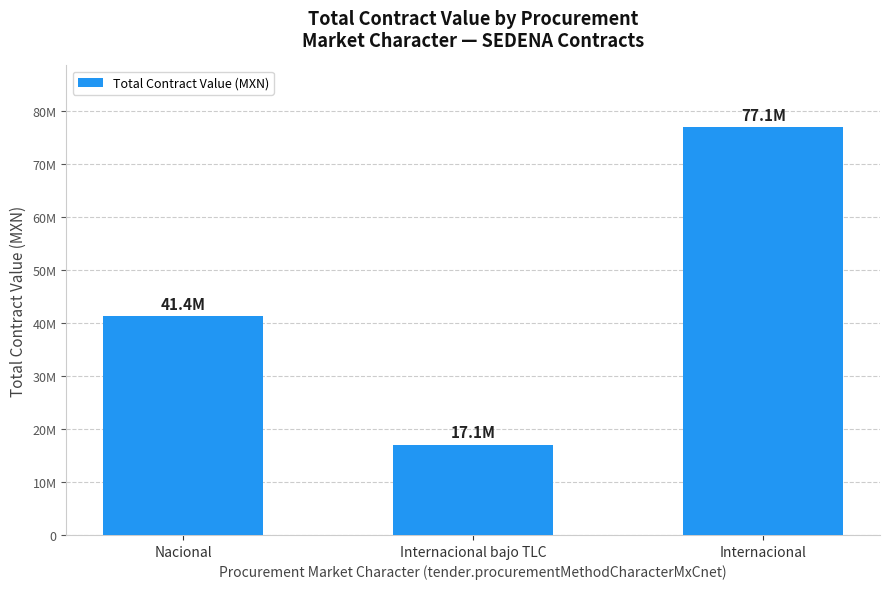

Reading left to right, extract all data points from this chart.

41389979.6	17064018.4	77064361.1